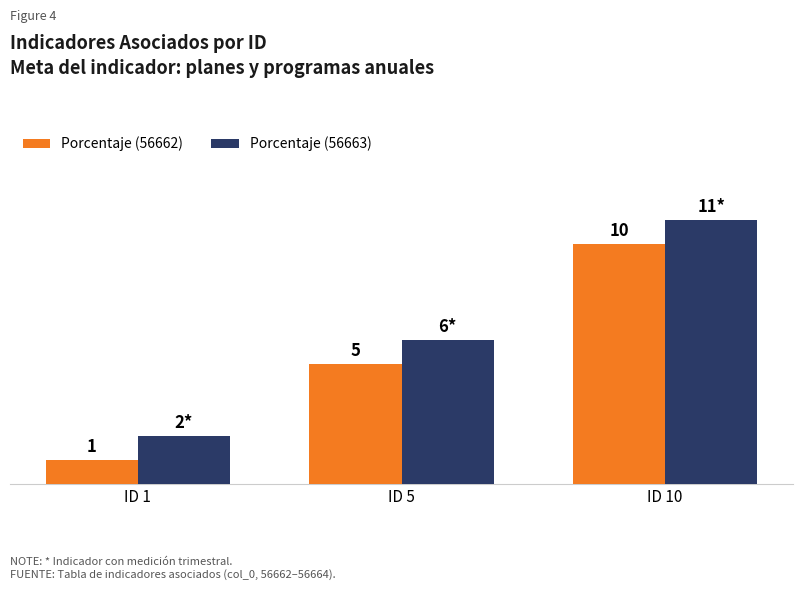

Rank the series at ID 5 from lowest to highest value.

Porcentaje (56662), Porcentaje (56663)